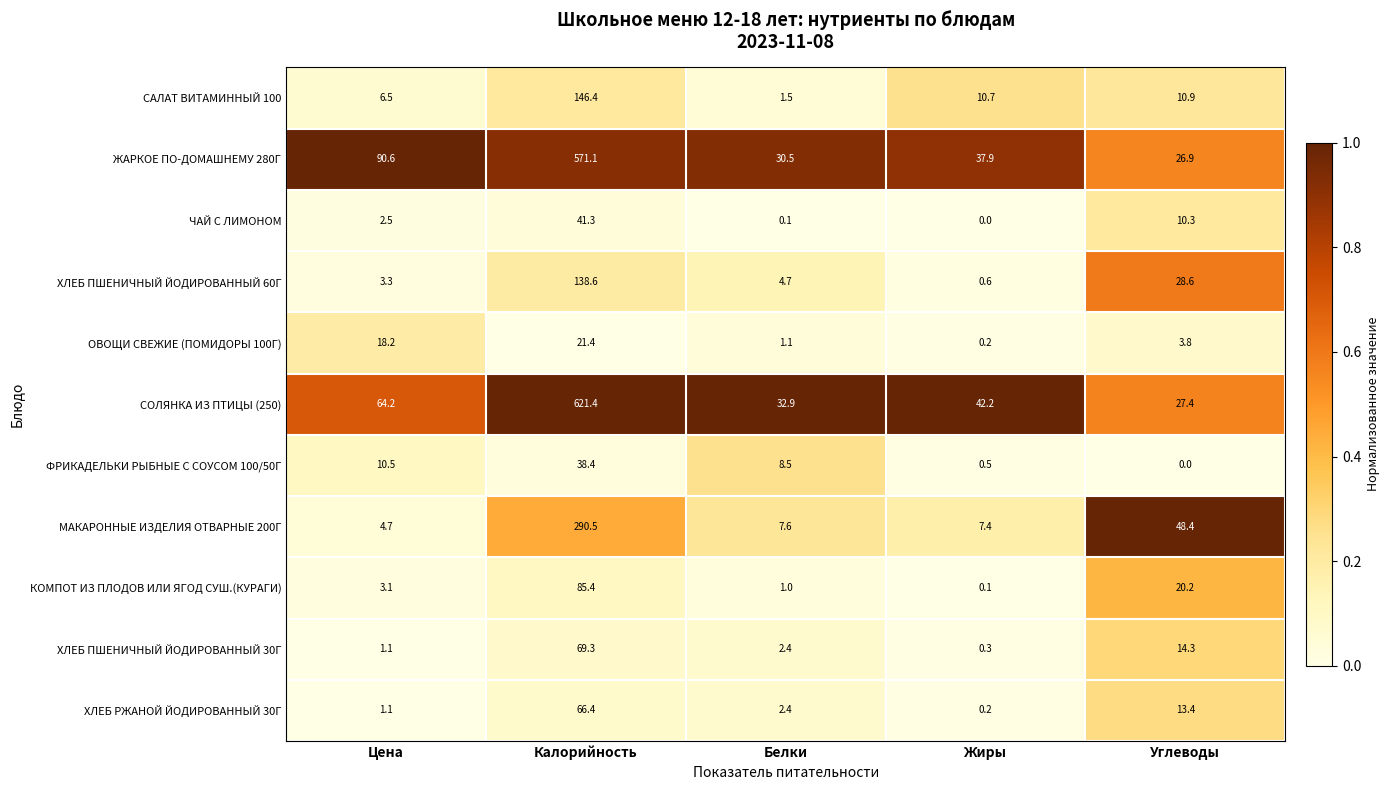

At Калорийность, list the series in order from largest to smallest.

СОЛЯНКА ИЗ ПТИЦЫ (250), ЖАРКОЕ ПО-ДОМАШНЕМУ 280Г, МАКАРОННЫЕ ИЗДЕЛИЯ ОТВАРНЫЕ 200Г, САЛАТ ВИТАМИННЫЙ 100, ХЛЕБ ПШЕНИЧНЫЙ ЙОДИРОВАННЫЙ 60Г, КОМПОТ ИЗ ПЛОДОВ ИЛИ ЯГОД СУШ.(КУРАГИ), ХЛЕБ ПШЕНИЧНЫЙ ЙОДИРОВАННЫЙ 30Г, ХЛЕБ РЖАНОЙ ЙОДИРОВАННЫЙ 30Г, ЧАЙ С ЛИМОНОМ, ФРИКАДЕЛЬКИ РЫБНЫЕ С СОУСОМ 100/50Г, ОВОЩИ СВЕЖИЕ (ПОМИДОРЫ 100Г)